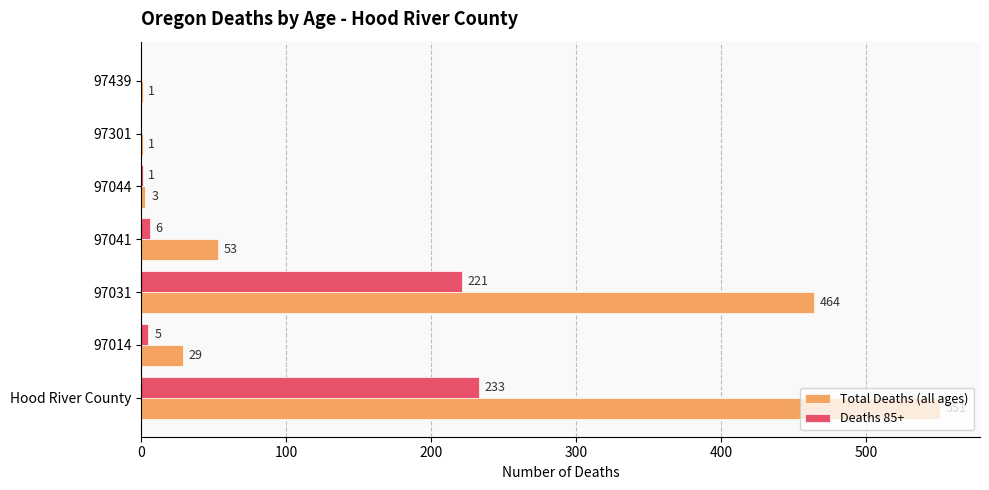

At which category is the sum across all series the highest?

Hood River County